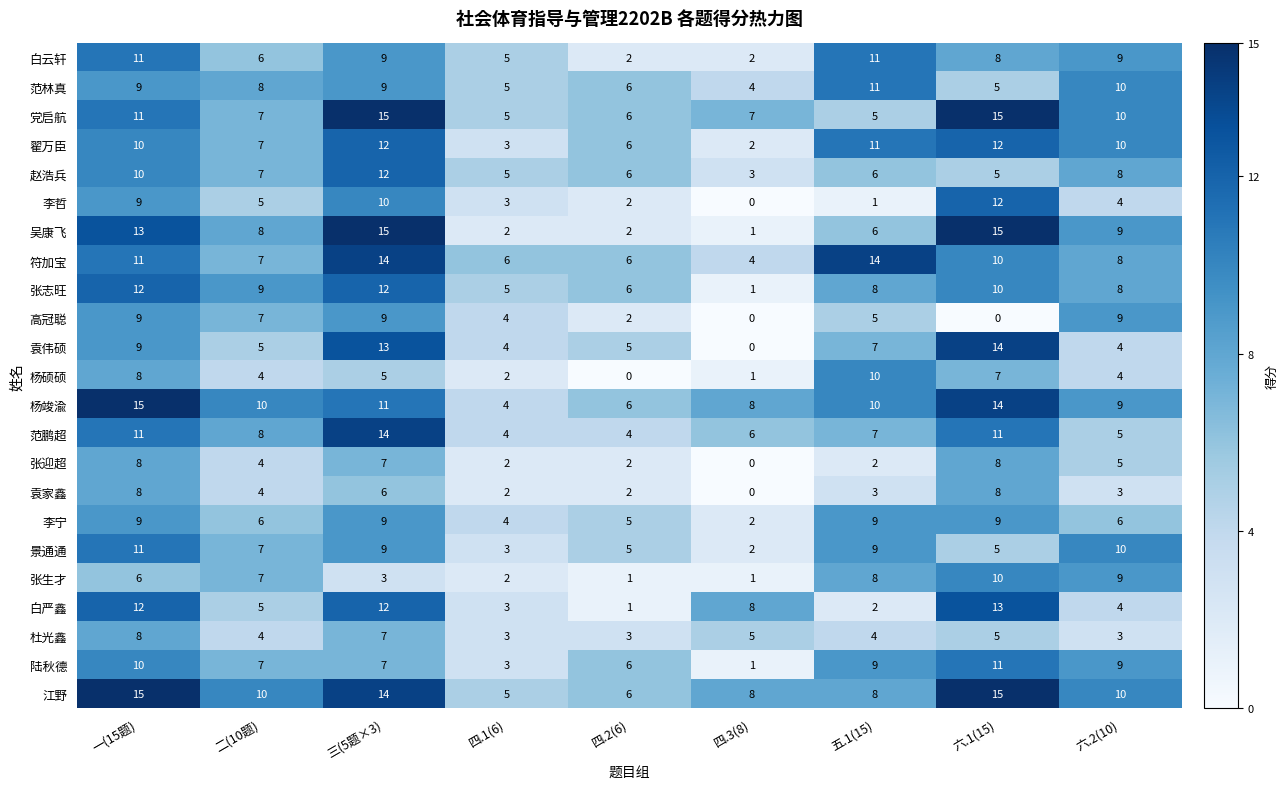

Count the number of data series in this chart.

23